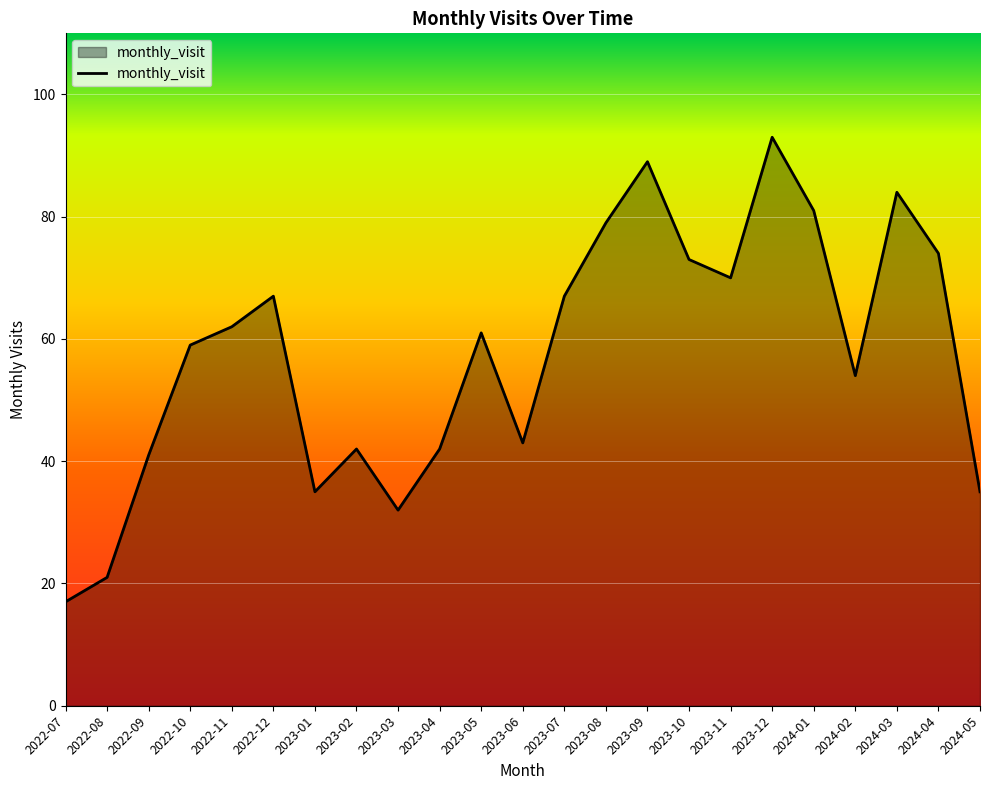

Count the number of categories in the chart.

23